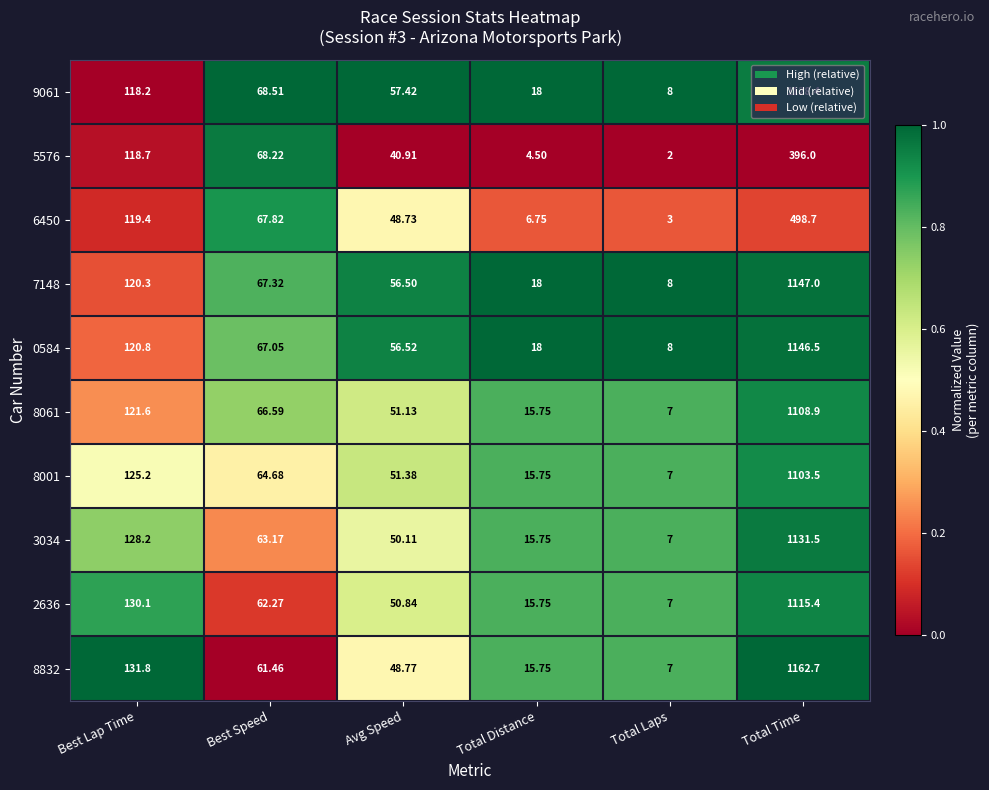

At which category is the sum across all series the highest?

Total Time